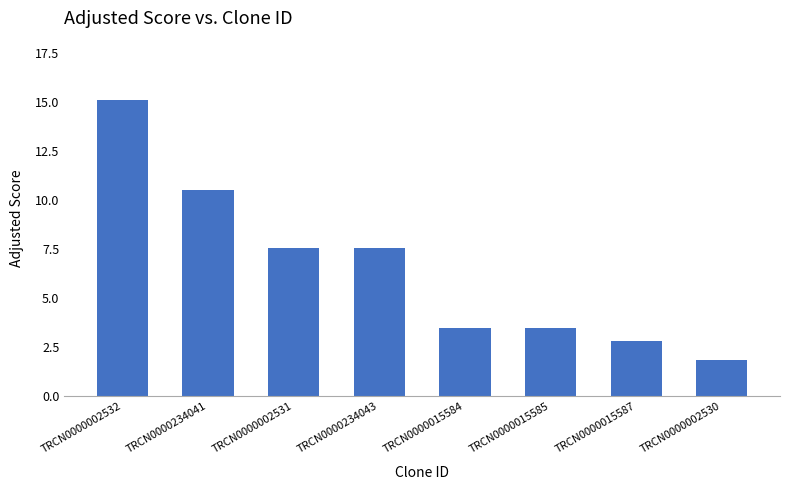

What is the sum of all values?

52.4